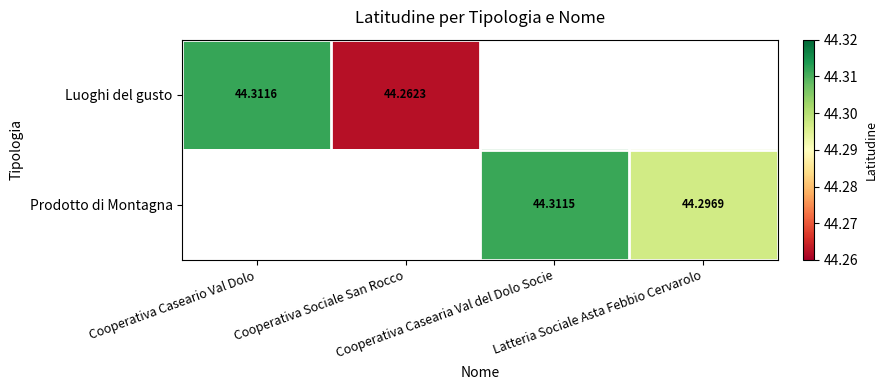

At which label does Luoghi del gusto reach its peak?

Cooperativa Caseario Val Dolo